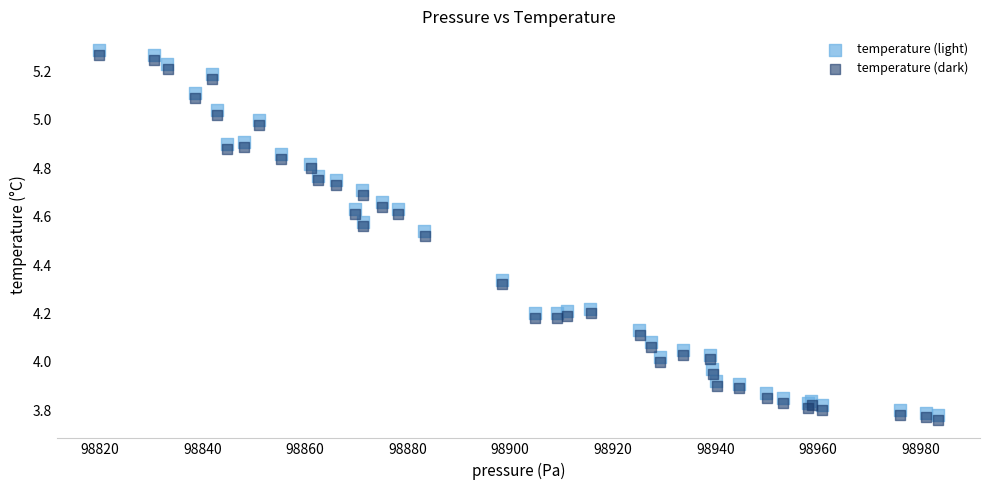

What are all the series names shown in the legend?

temperature (light), temperature (dark)